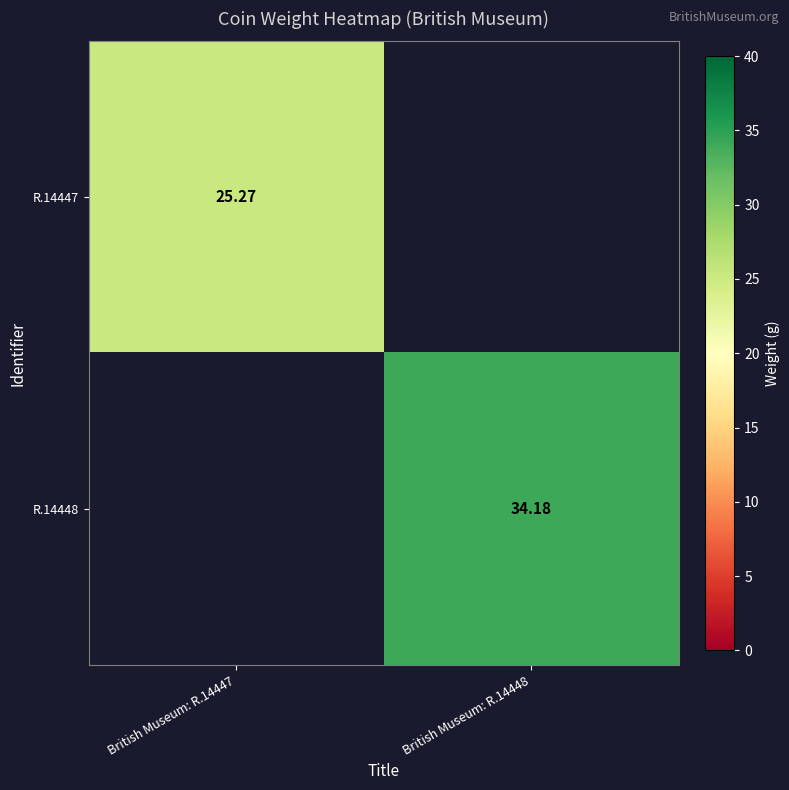

Is the value of R.14447 at British Museum: R.14448 greater than the value of R.14448 at British Museum: R.14448?

No